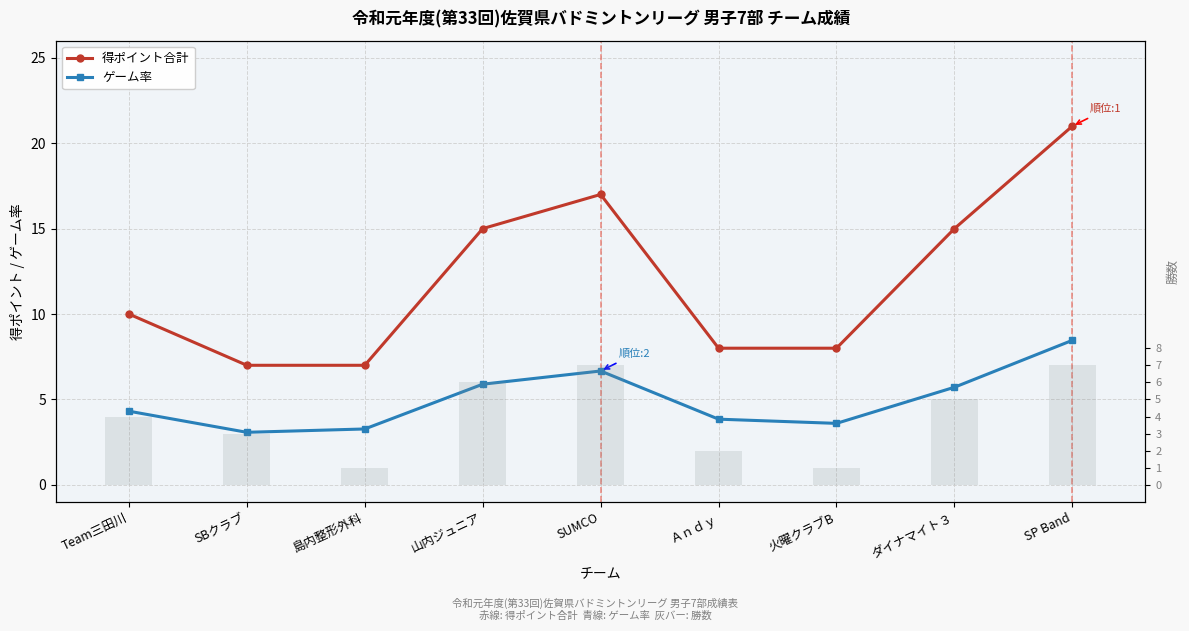

Which has a higher value, 火曜クラブB or SBクラブ?

火曜クラブB